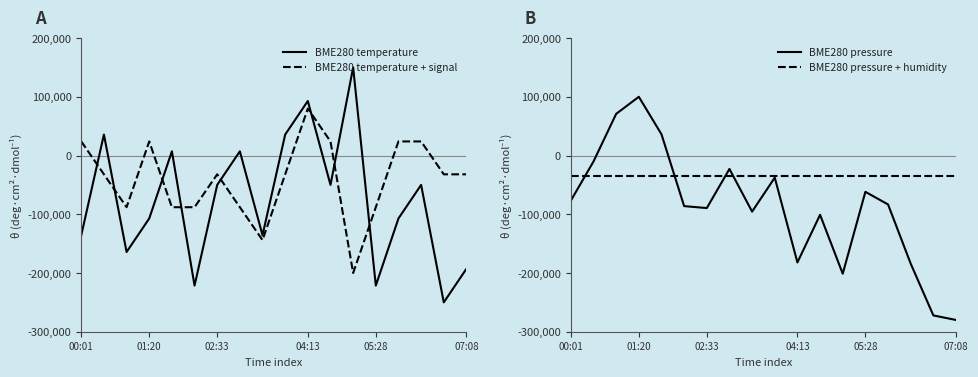

The value of BME280 temperature + signal at 01:20 is 42484.7. True or false?

False